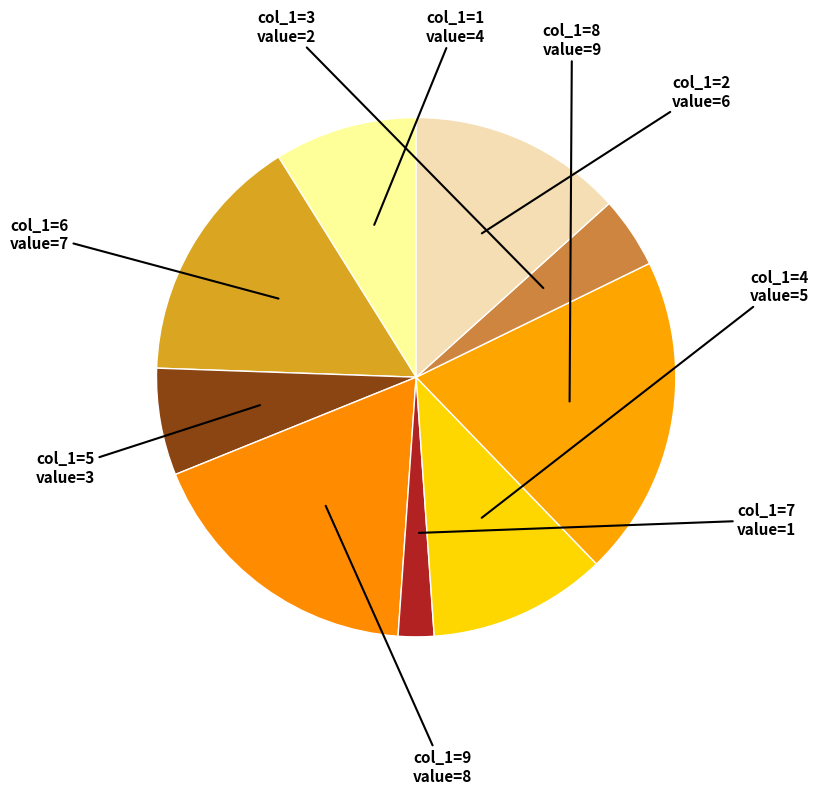

What is the largest slice in the pie chart?

8